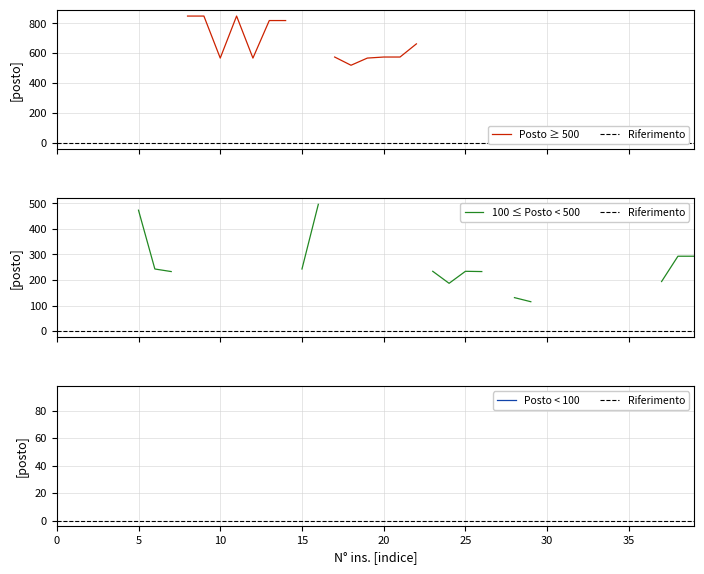

The value at 15 is 161. True or false?

False